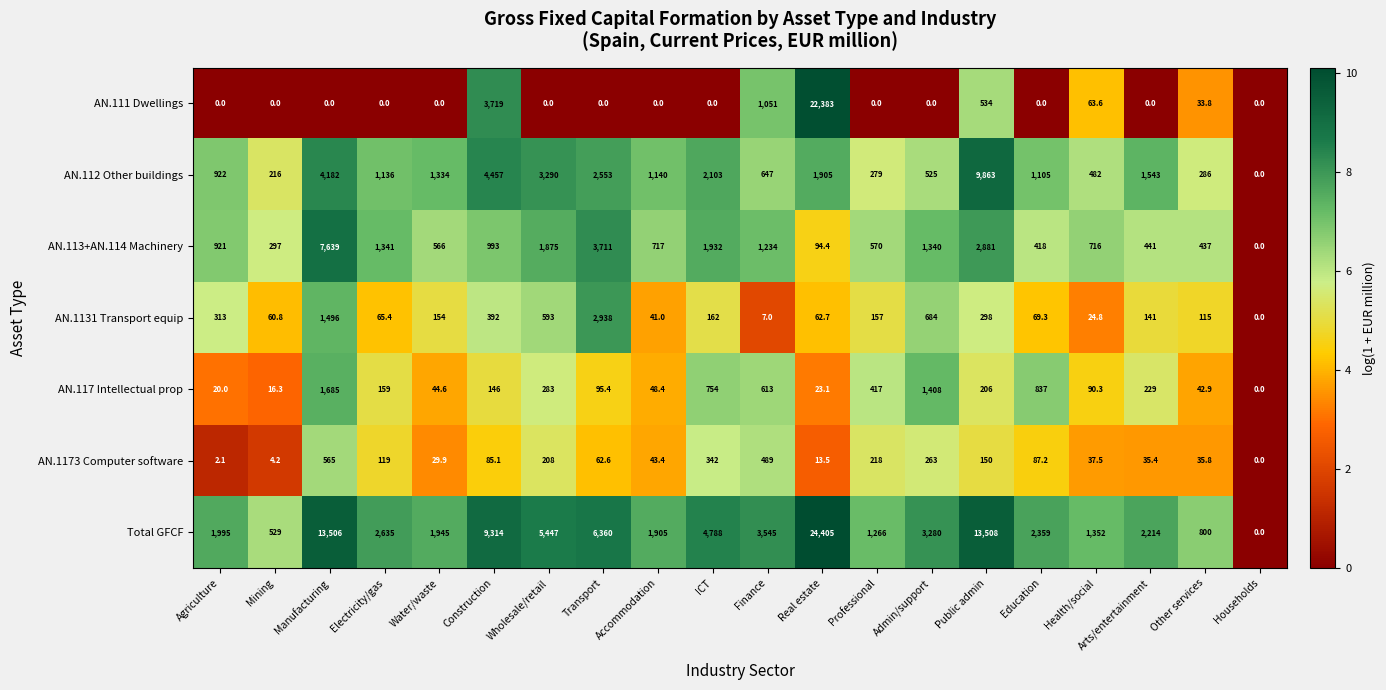

At Mining, list the series in order from smallest to largest.

AN.111 Dwellings, AN.1173 Computer software, AN.117 Intellectual prop, AN.1131 Transport equip, AN.112 Other buildings, AN.113+AN.114 Machinery, Total GFCF